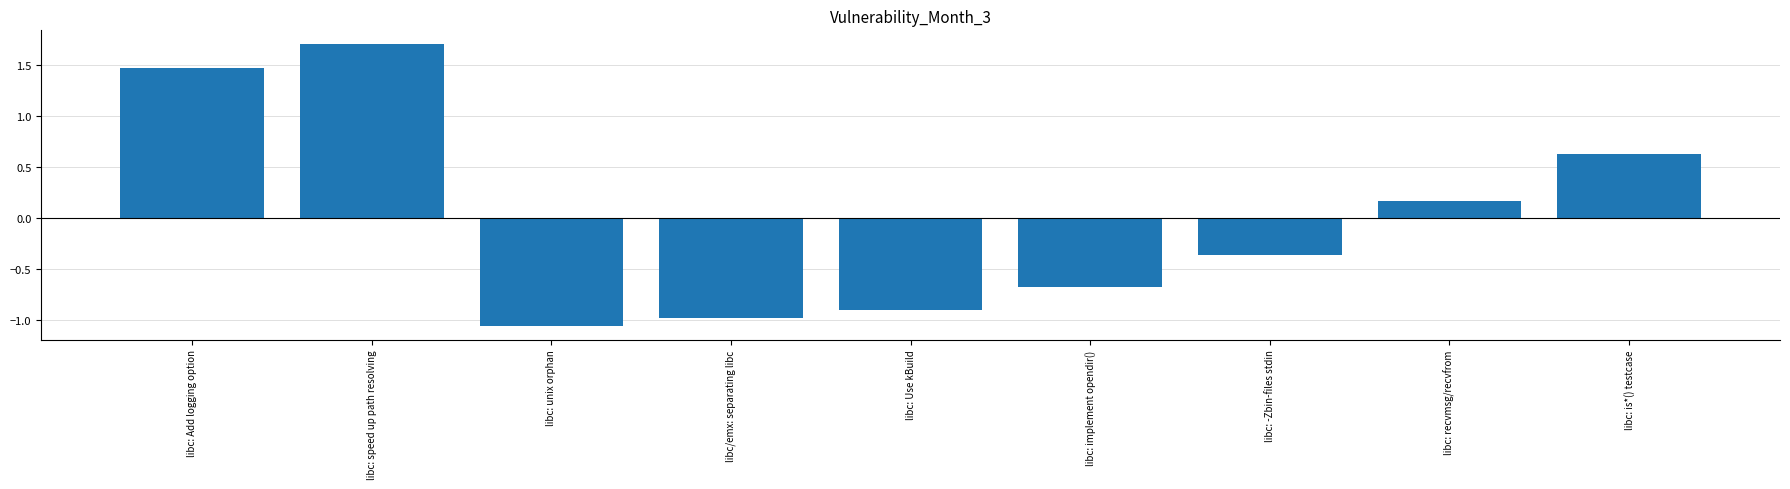

How many bars are there in total?

9